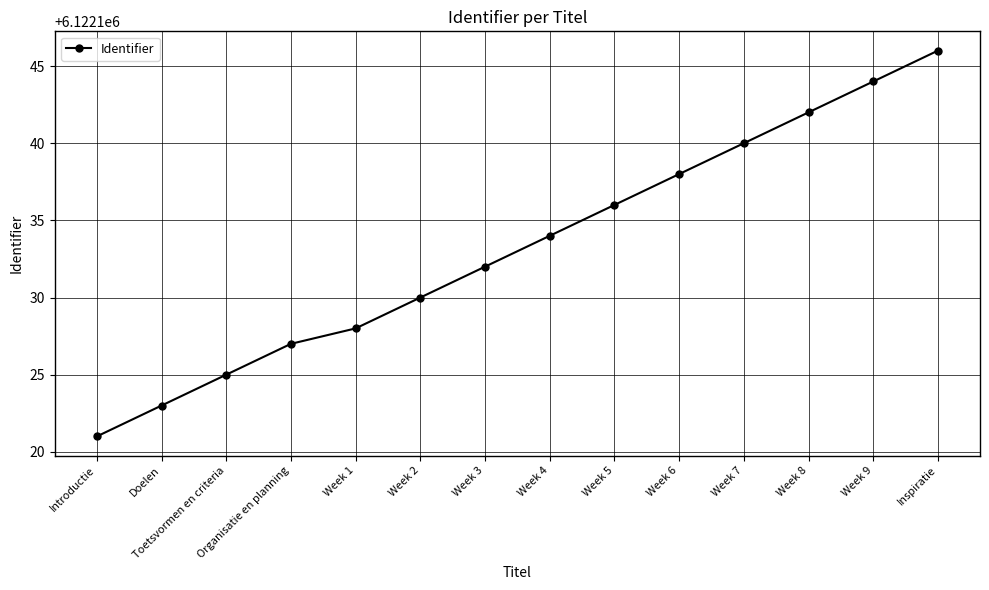

True or false: the data shows 9664707 at Organisatie en planning.

False